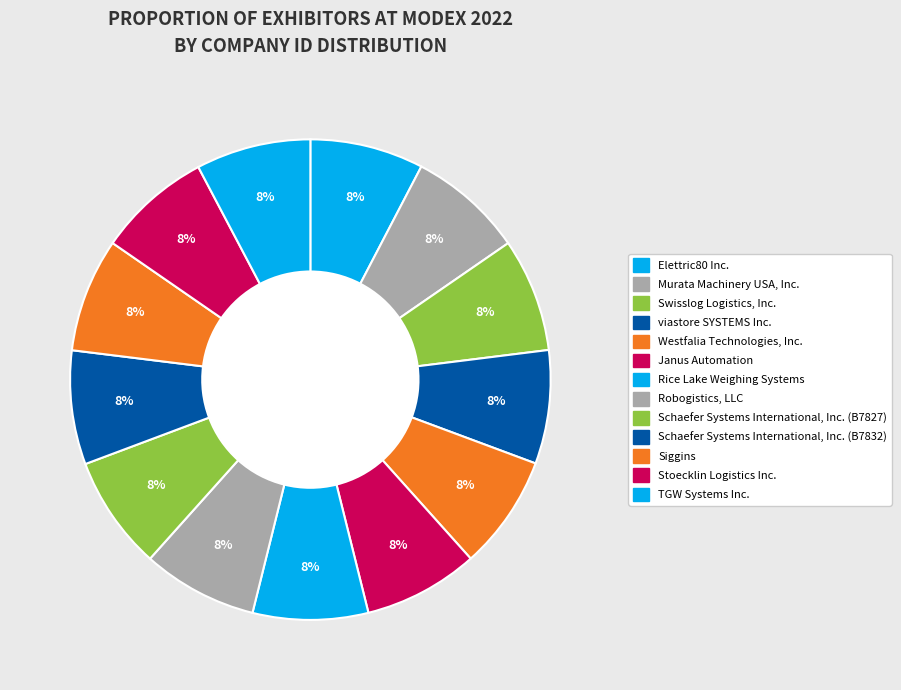

Is it true that Westfalia Technologies, Inc. is 8% of the pie?

True